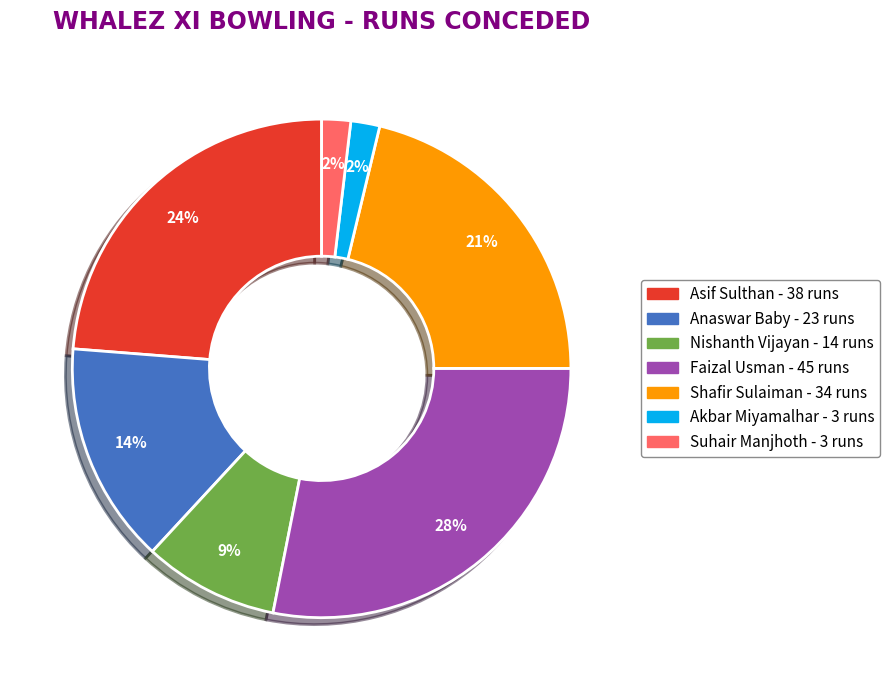

Does any single category account for the majority?

No